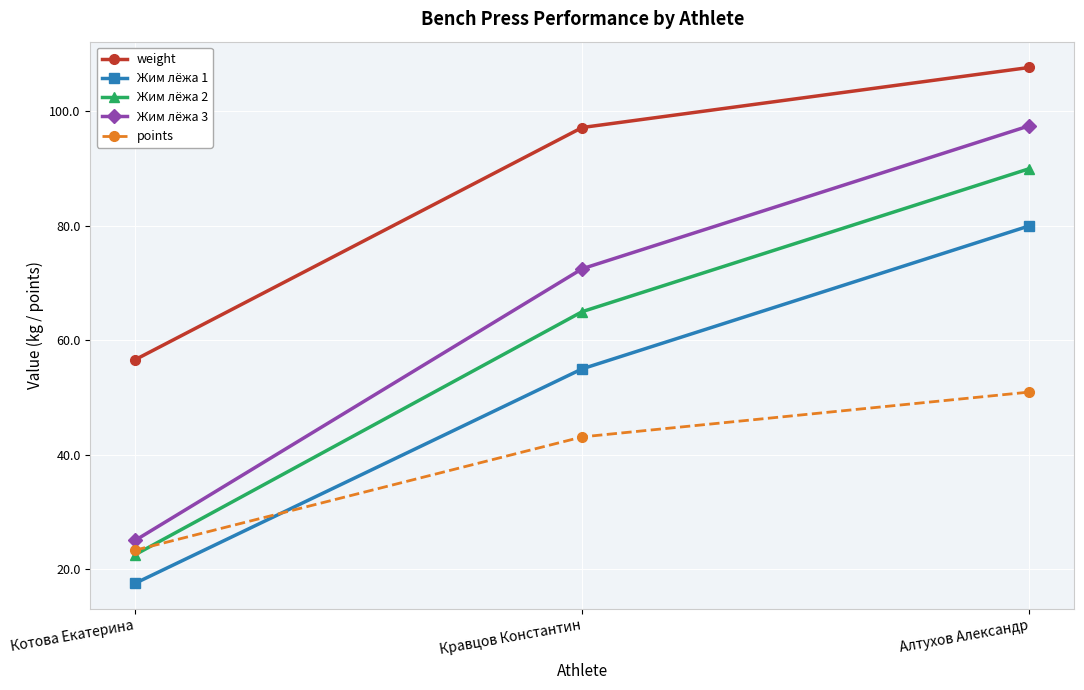

Reading left to right, transcribe all the data shown in this chart.

weight: Котова Екатерина=56.6	Кравцов Константин=97.2	Алтухов Александр=107.7
Жим лёжа 1: Котова Екатерина=17.5	Кравцов Константин=55.0	Алтухов Александр=80.0
Жим лёжа 2: Котова Екатерина=22.5	Кравцов Константин=65.0	Алтухов Александр=90.0
Жим лёжа 3: Котова Екатерина=25.0	Кравцов Константин=72.5	Алтухов Александр=97.5
points: Котова Екатерина=23.3	Кравцов Константин=43.1	Алтухов Александр=50.9